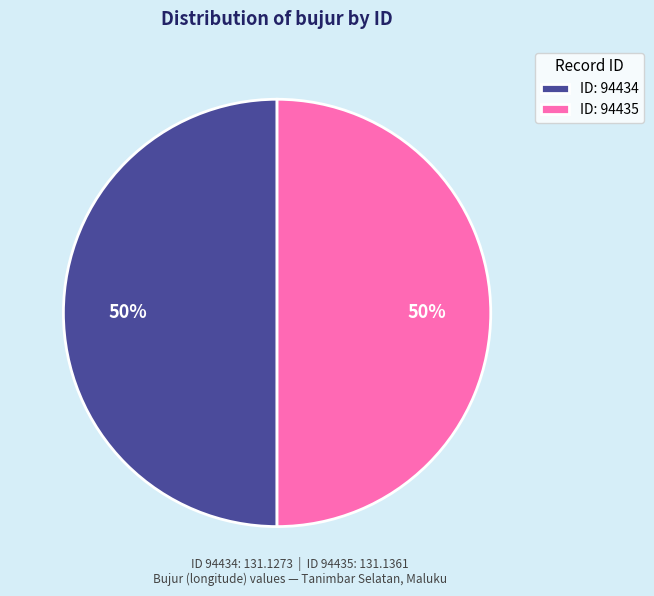

How many segments does this pie chart have?

2